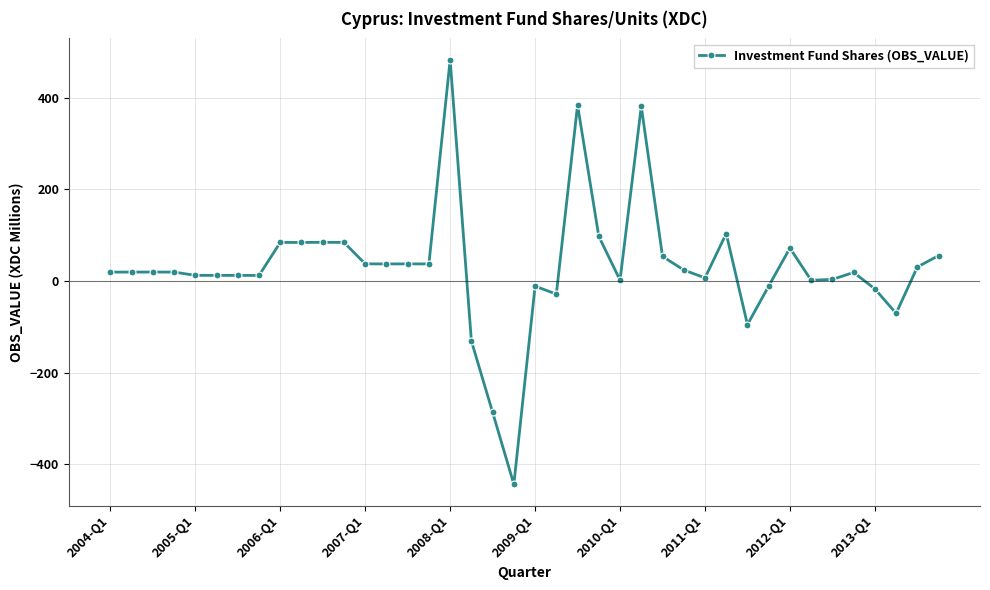

True or false: the data has more than 1 interior local peaks.

True